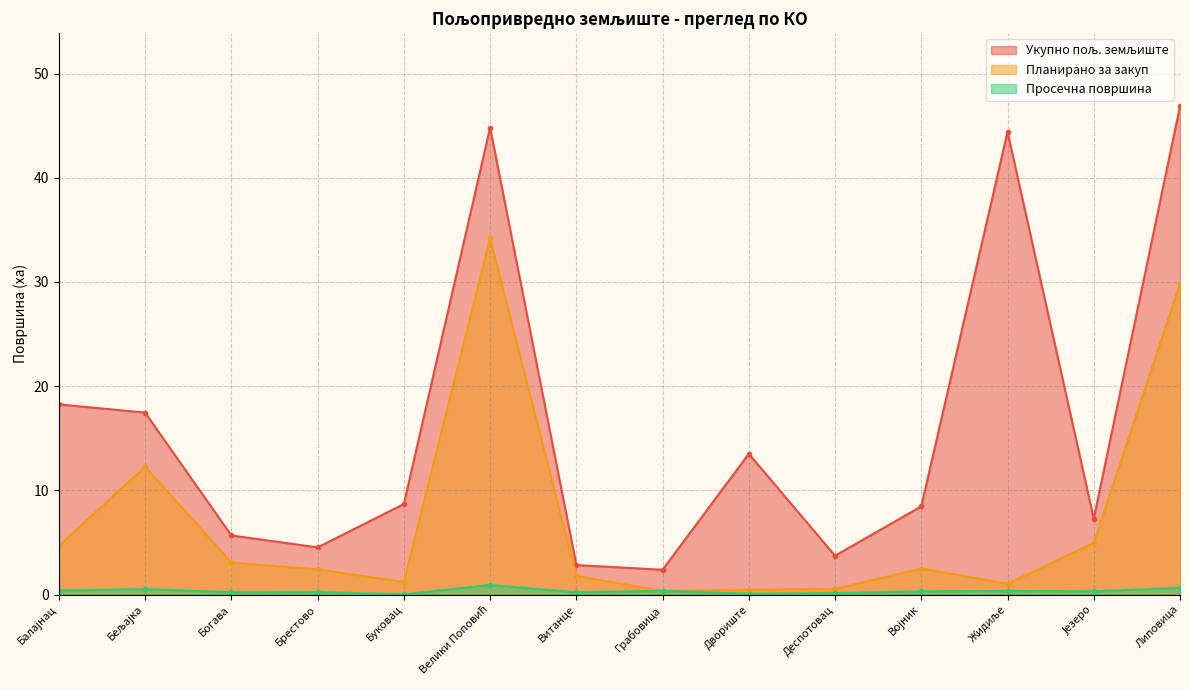

What is the lowest value of the Планирано за закуп series?

0.4